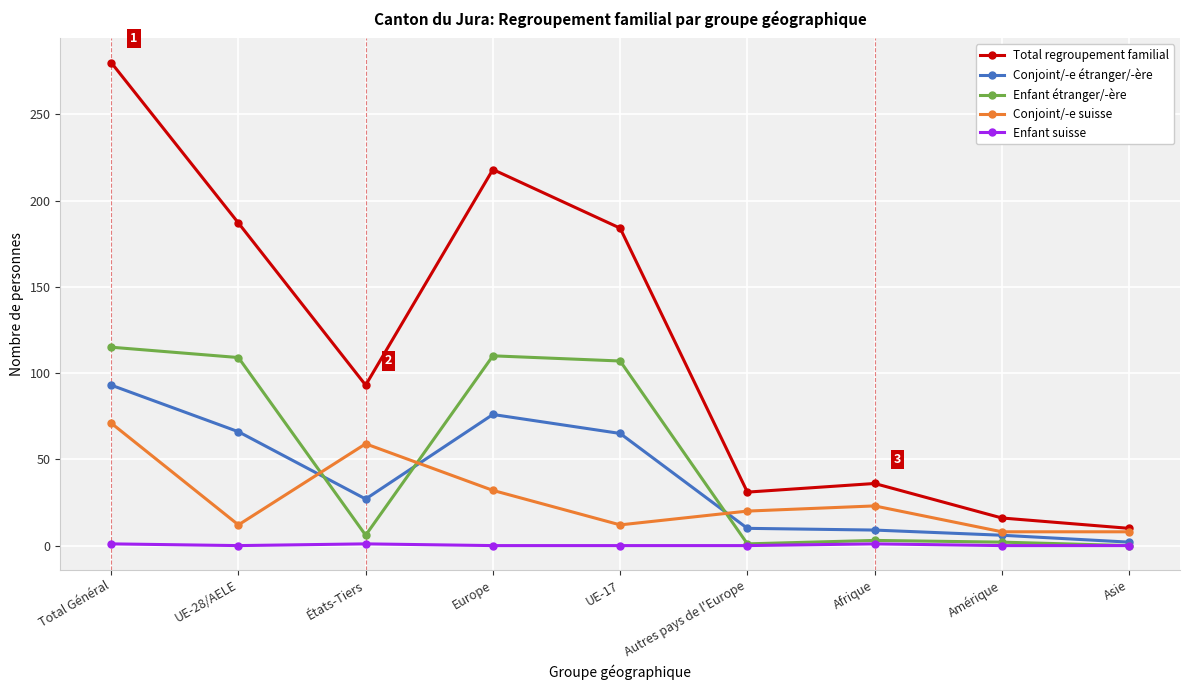

At which category does Total regroupement familial reach its first local peak?

Europe